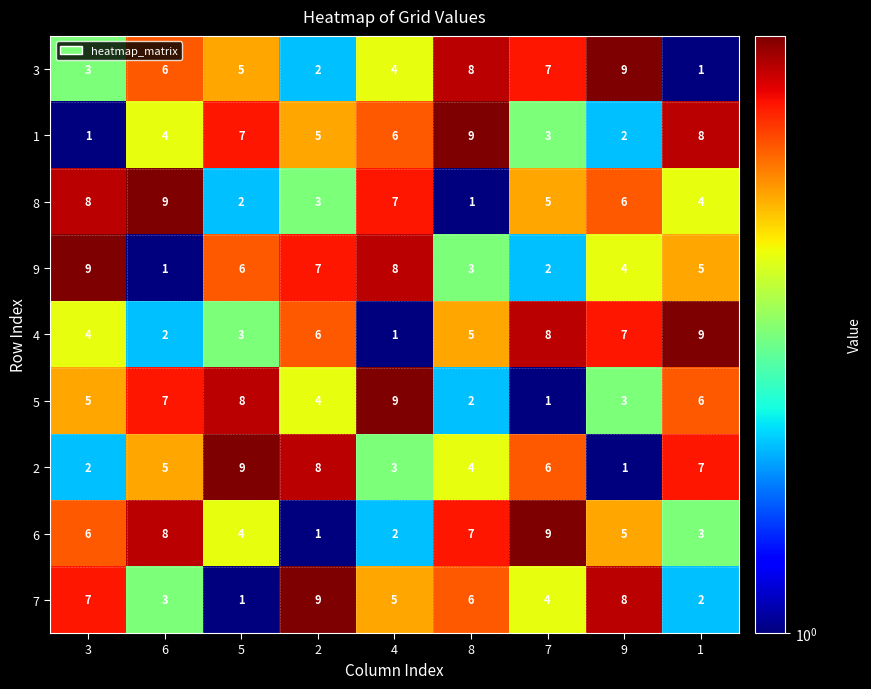

Between 6 and 5, which series saw the biggest shift?

8